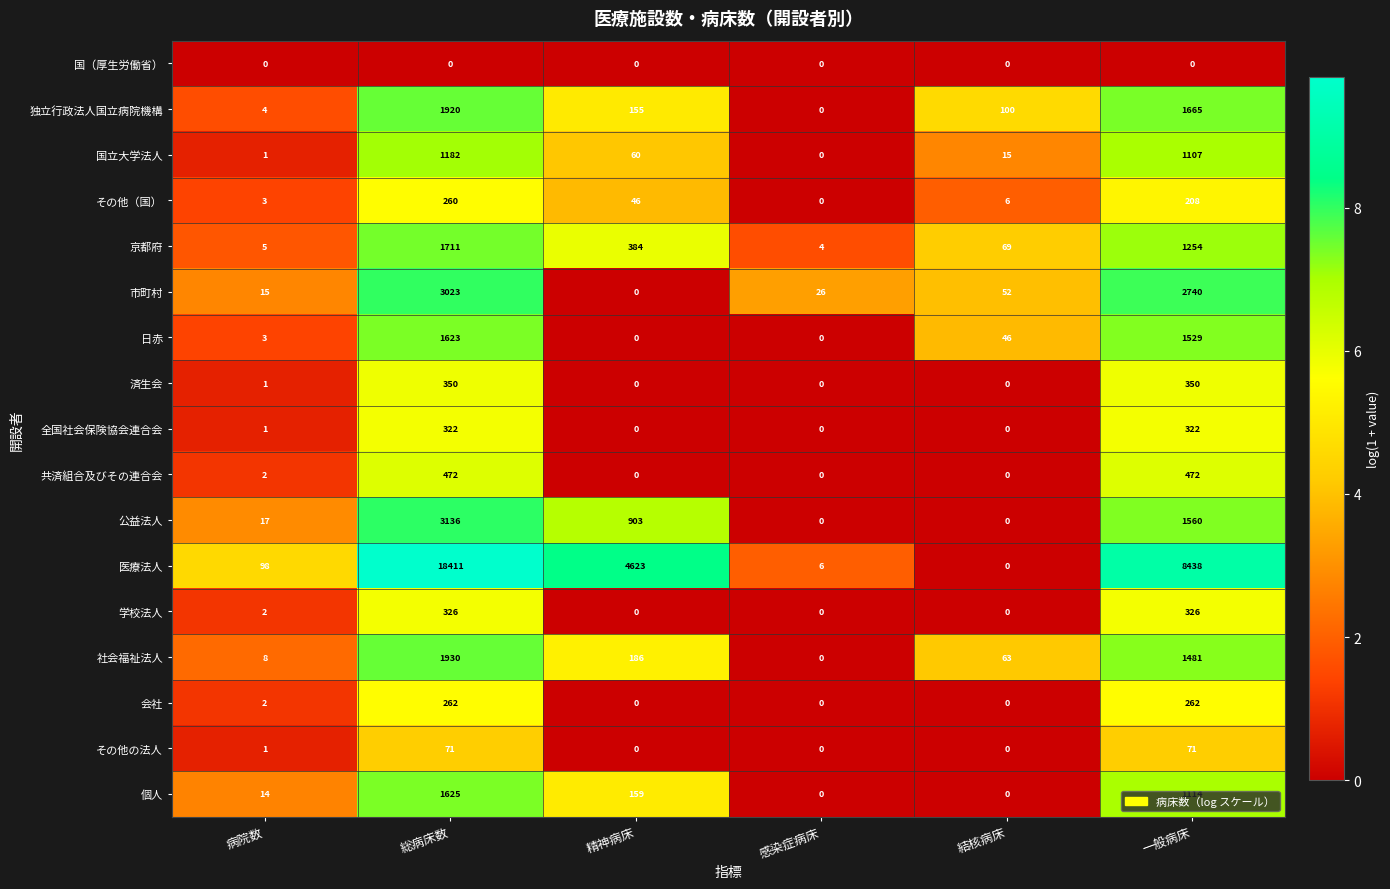

How many distinct data groups are displayed?

17